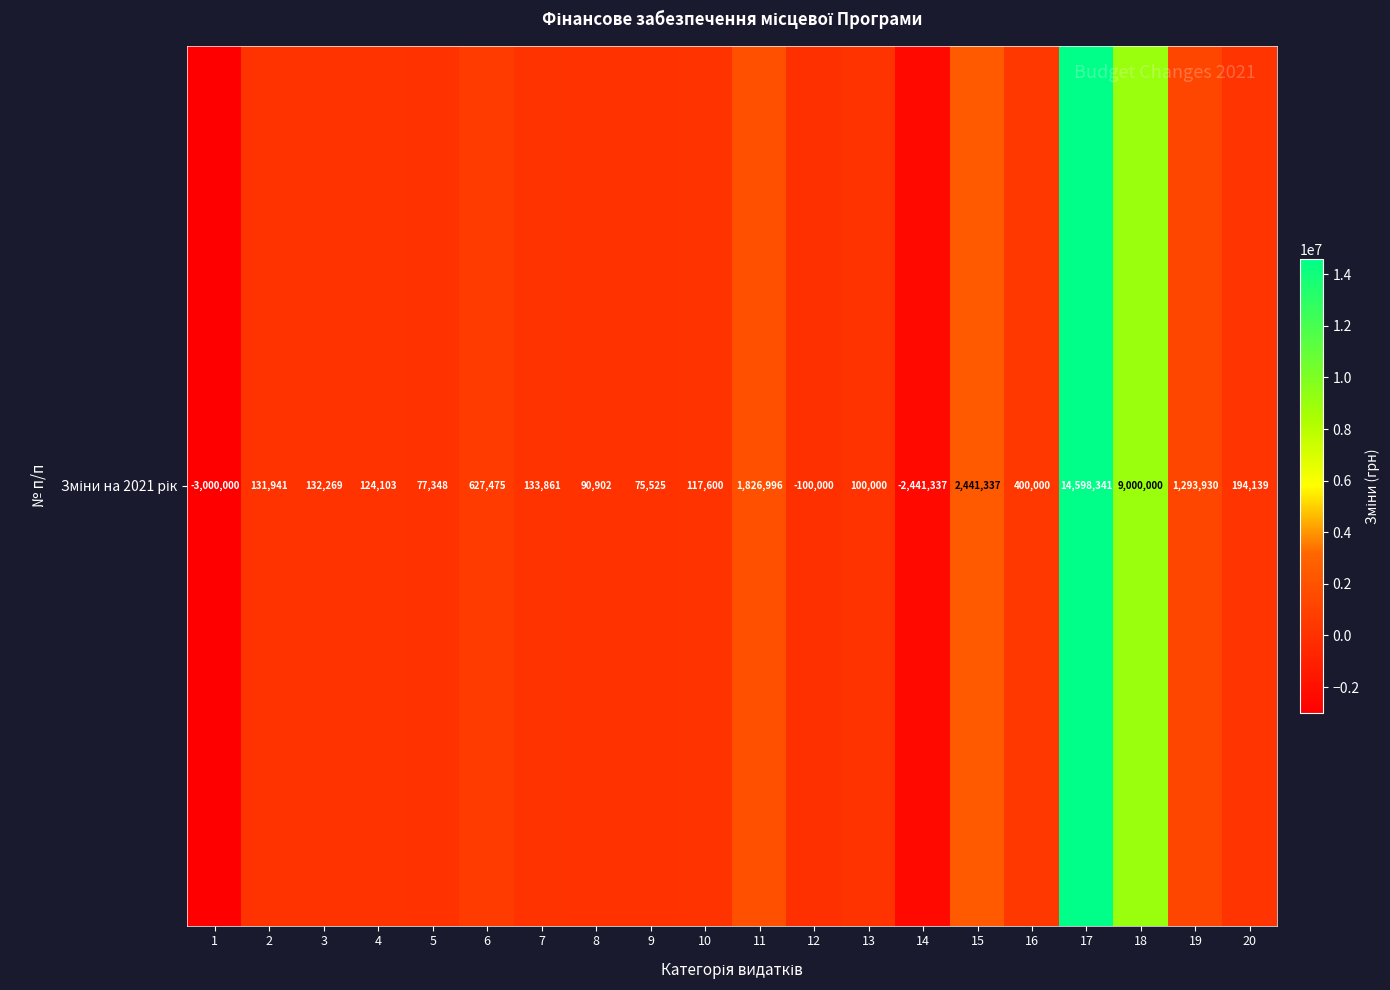

What is the approximate value at 3?

132269